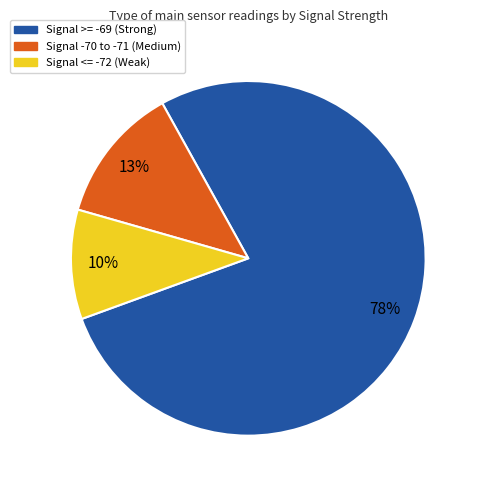

Rank the categories by value from lowest to highest.

Signal <= -72 (Weak), Signal -70 to -71 (Medium), Signal >= -69 (Strong)